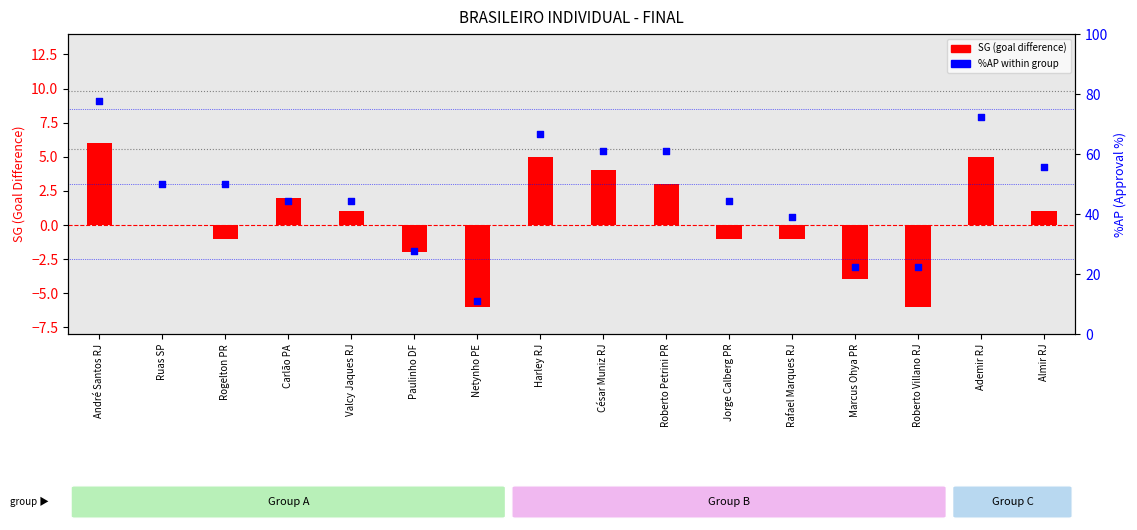

Which series reaches the minimum Y coordinate?

SG (goal difference)